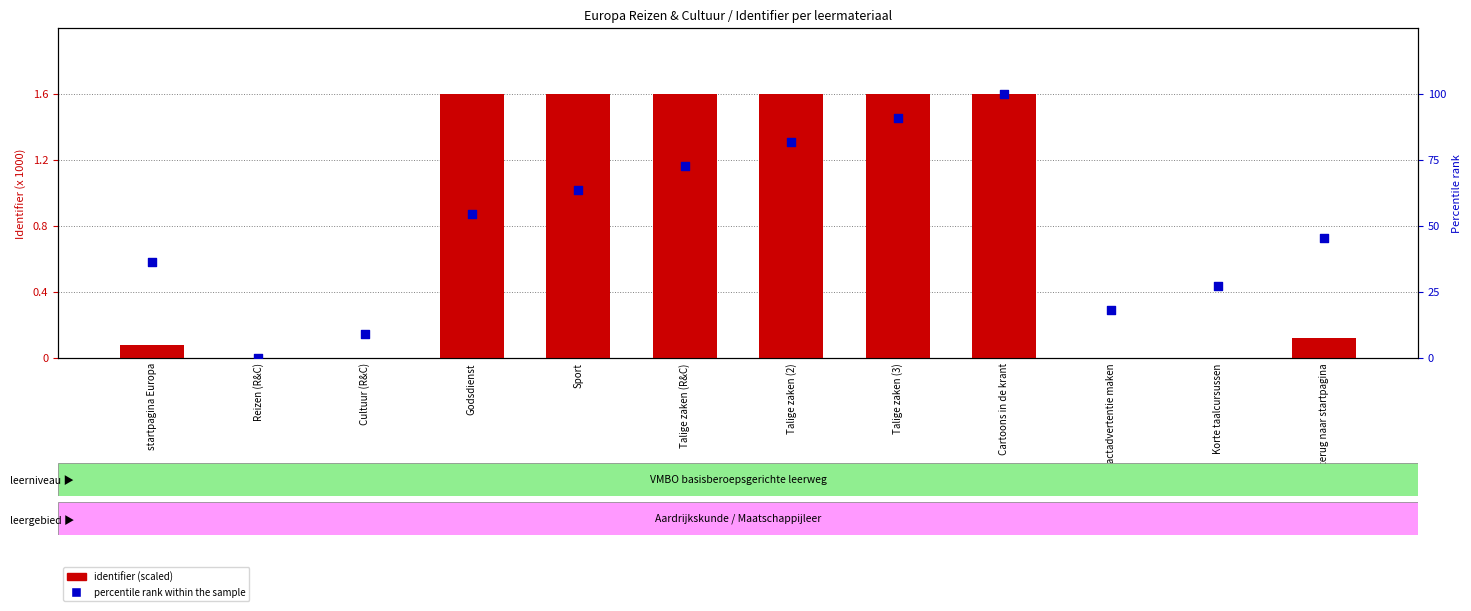

At how many categories does at least one series exceed 88?

2